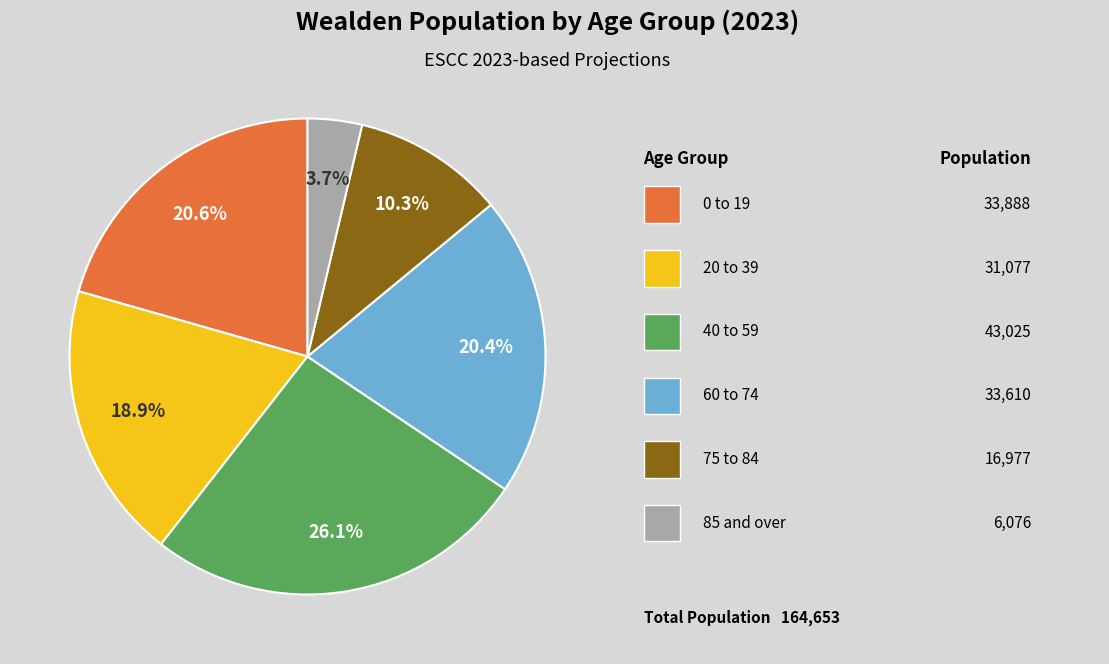

Does any single category account for the majority?

No